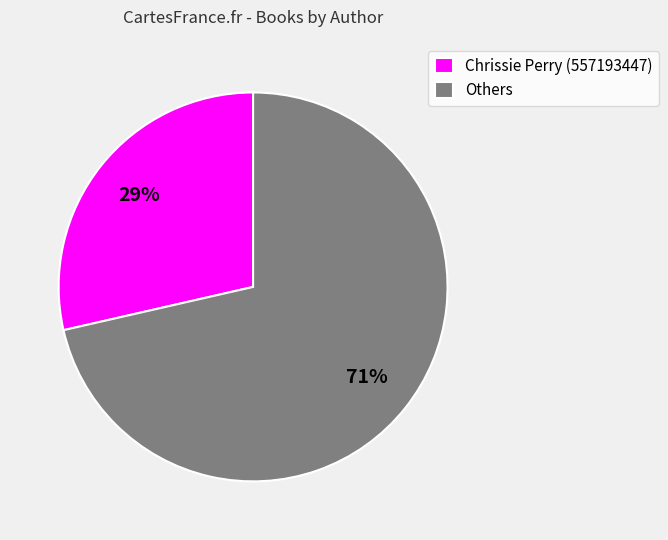

What percentage is the Chrissie Perry (557193447) slice, to the nearest percent?

29%